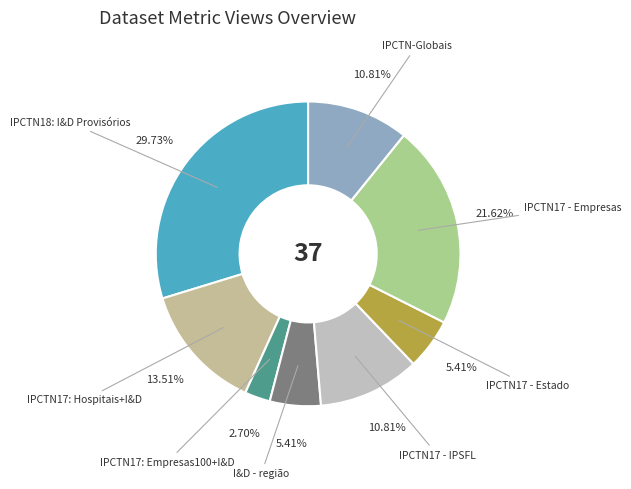

To the nearest percent, what portion does IPCTN18: I&D Provisórios represent?

30%